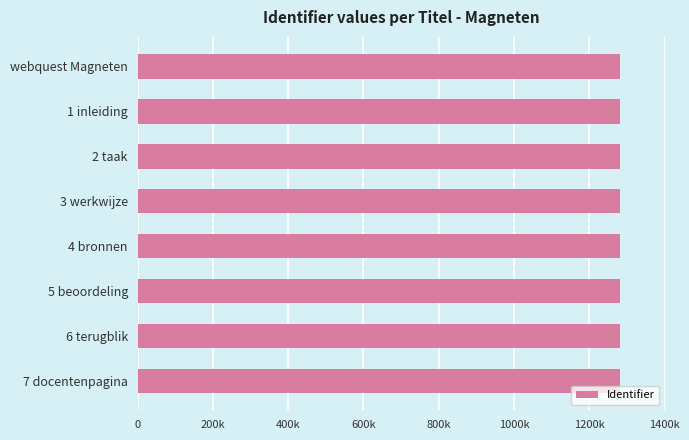

Does the chart contain any negative values?

No